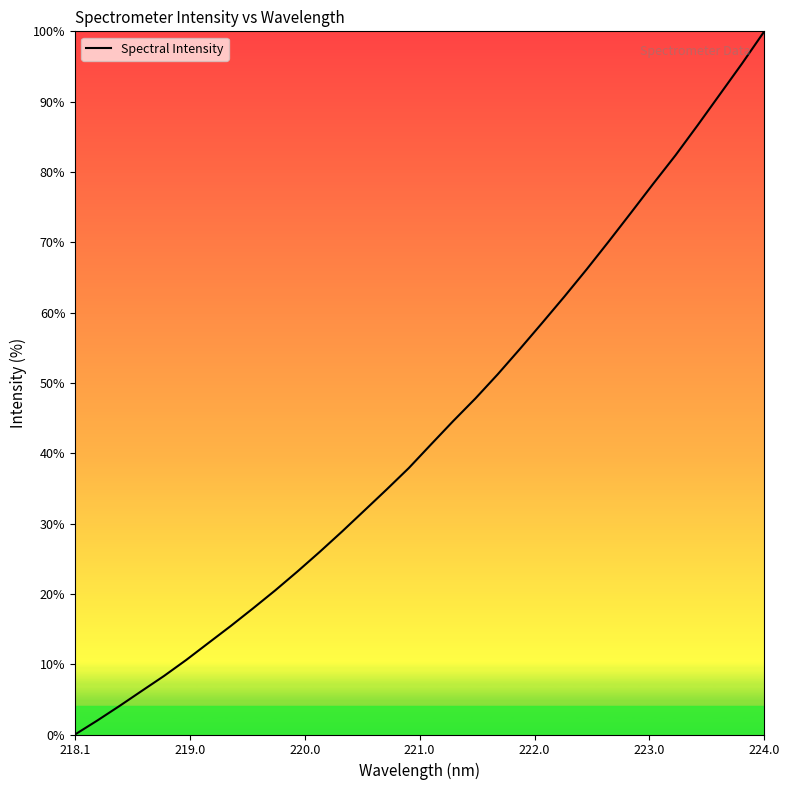

What is the difference between the maximum and minimum values?

100.0